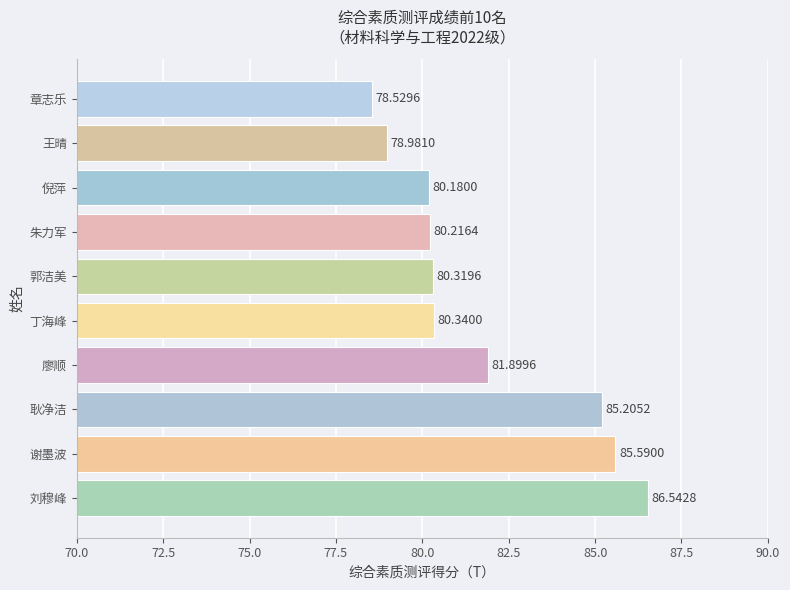

Which has a higher value, 刘穆峰 or 章志乐?

刘穆峰